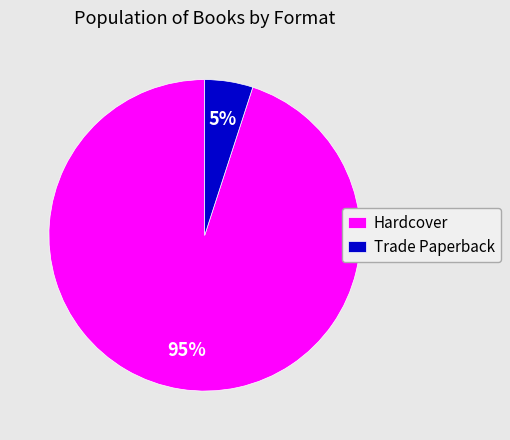

Which slice is the largest?

Hardcover